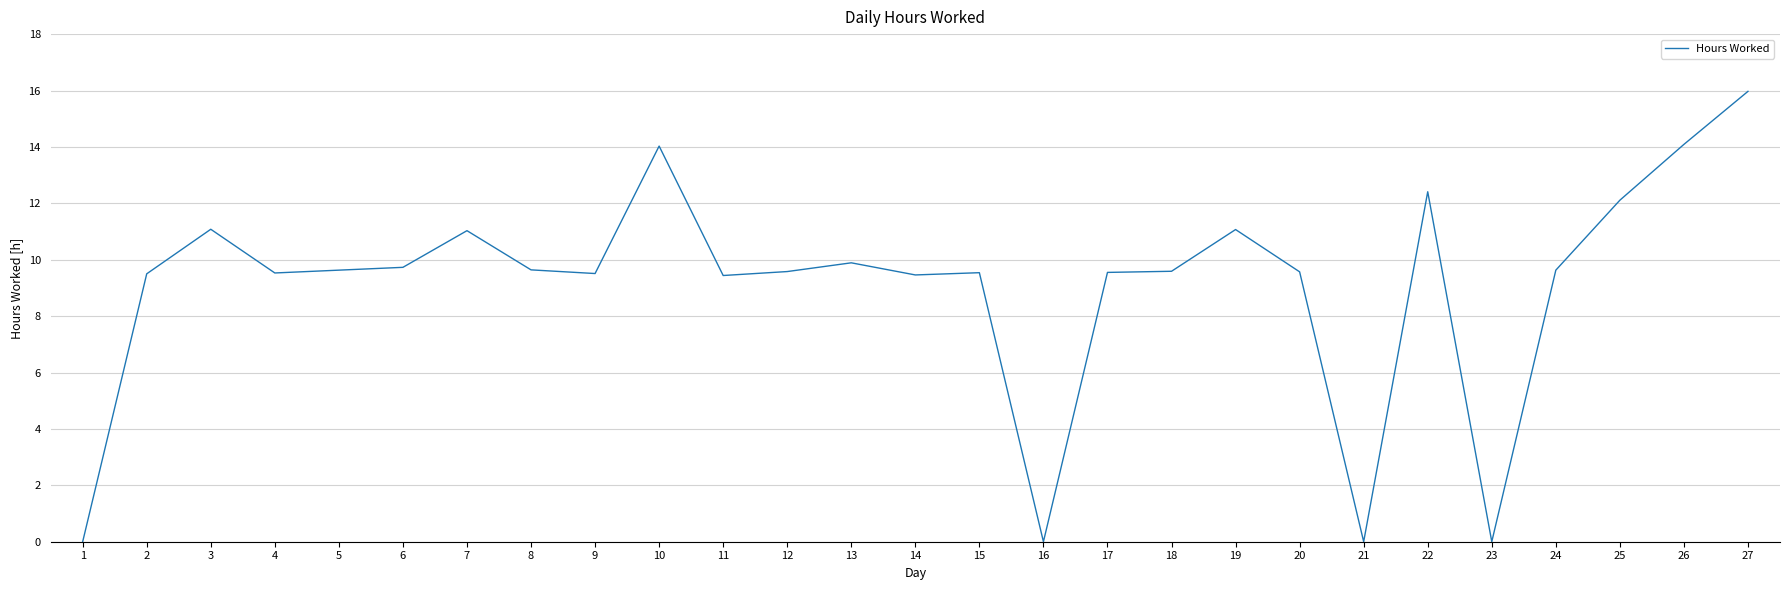

What is the ratio of the value at 2 to the value at 19?

0.9